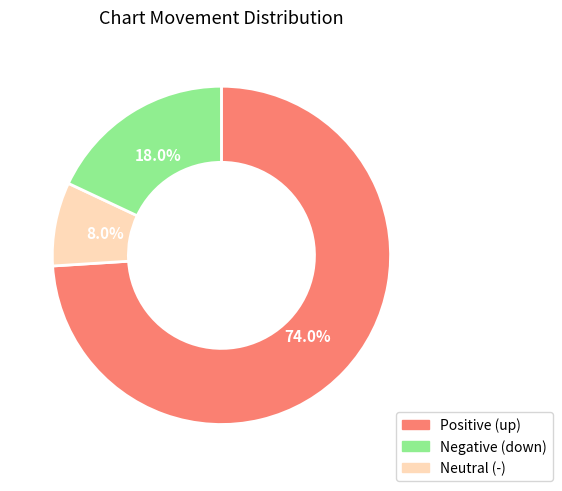

To the nearest percent, what is the average slice percentage?

33%